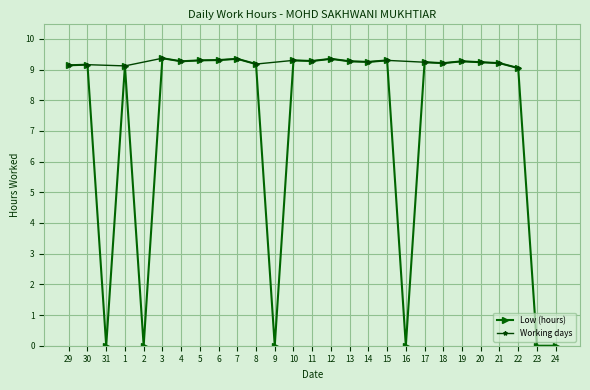

How many values are below 9?

6